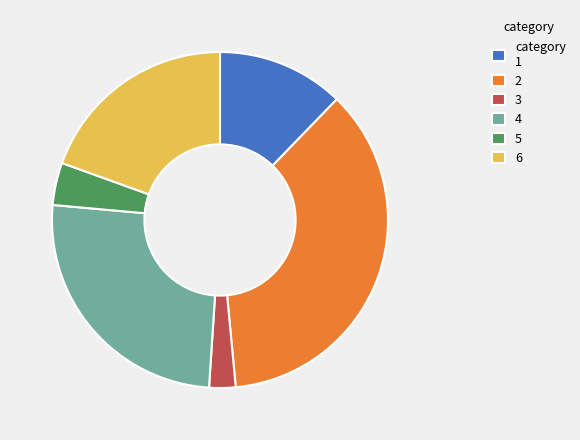

Is it true that 5 is 4% of the pie?

True